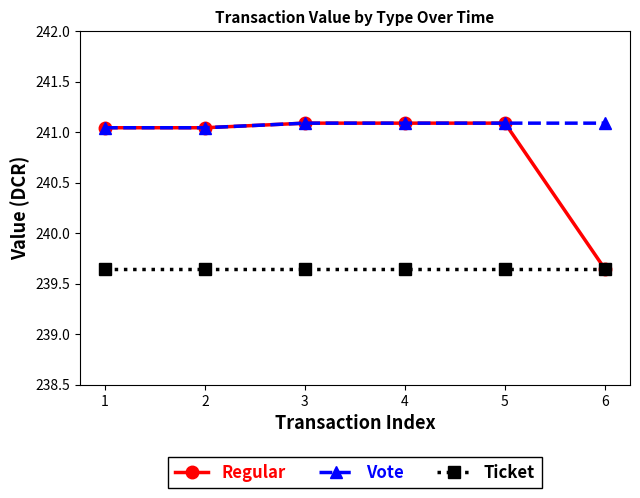

True or false: Ticket and Vote cross at least once.

False